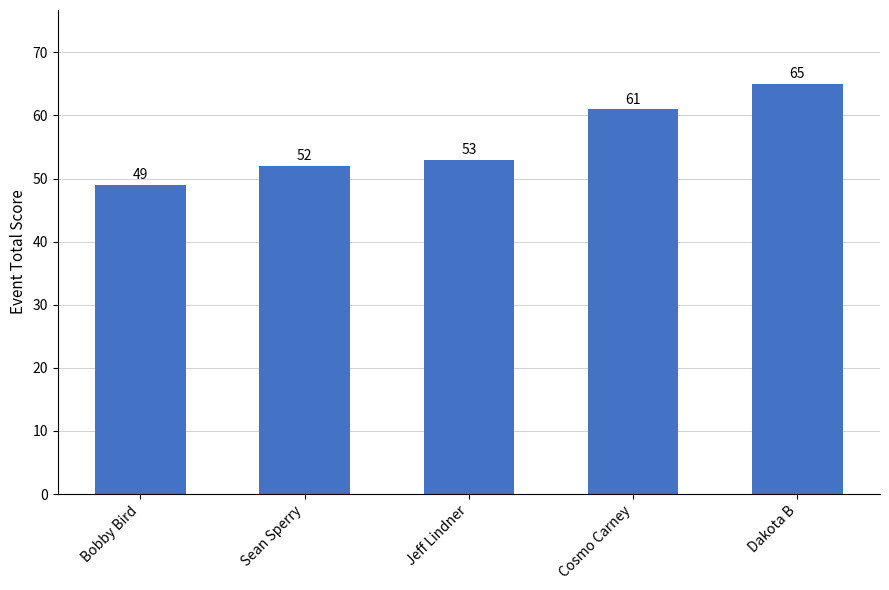

What is the greatest value displayed?

65